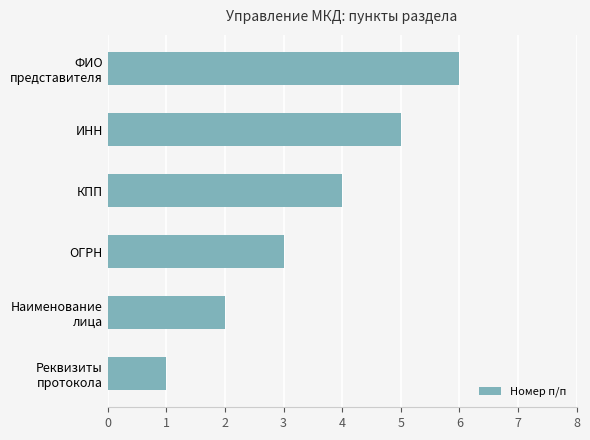

What is the sum of all values?

21